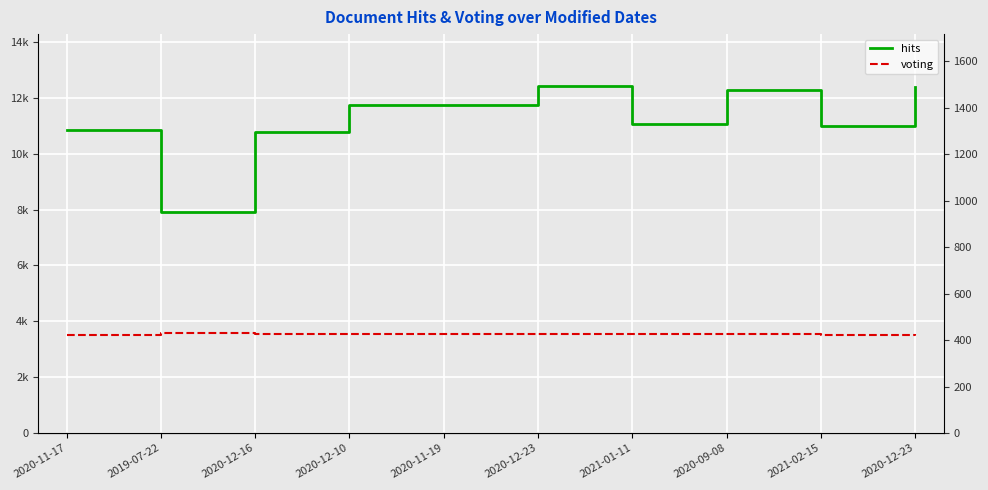

True or false: voting has a value of 422 at 2020-11-17.

True